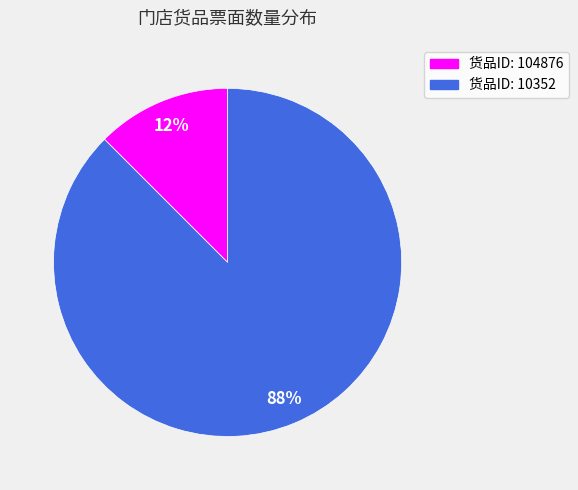

Is it true that 货品ID: 104876 is 24% of the pie?

False